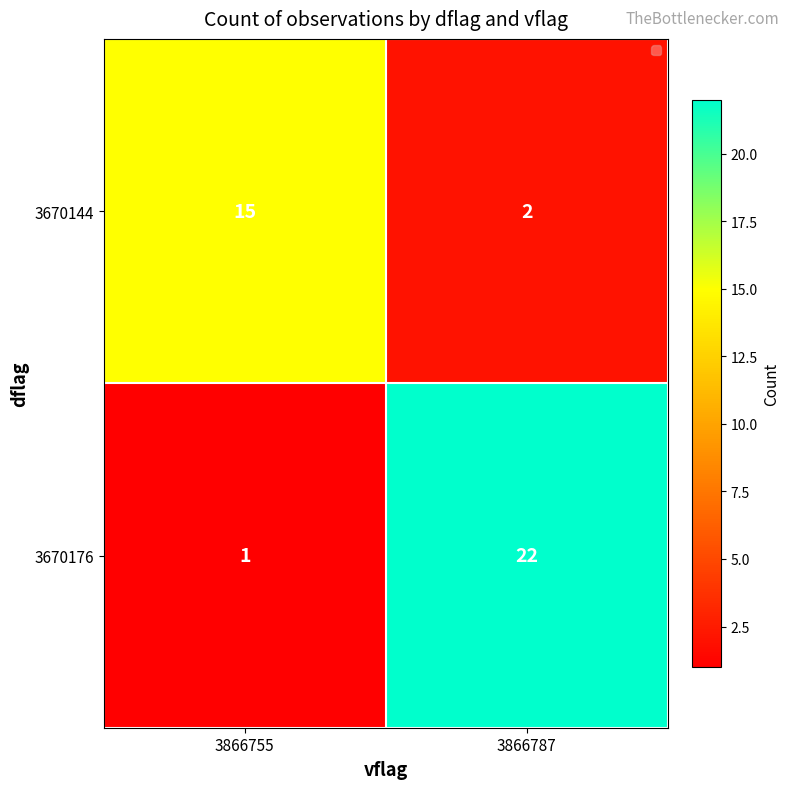

True or false: 3670176 has a value of 9 at 3866787.

False